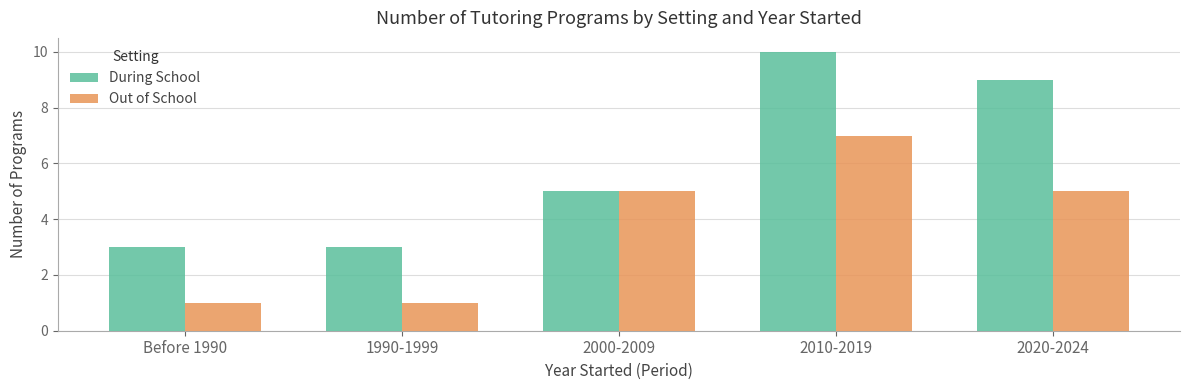

What is the difference between the highest and lowest values at Before 1990?

2